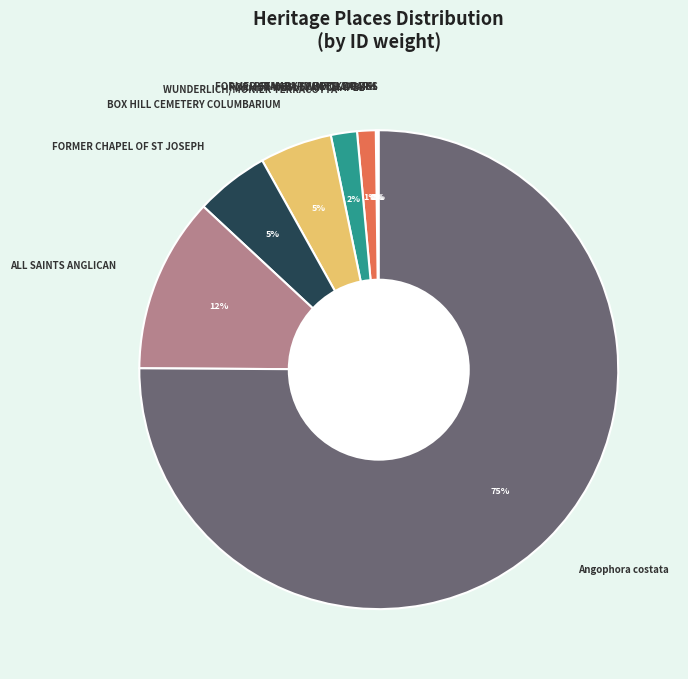

To the nearest percent, what is the difference between the ALL SAINTS ANGLICAN and Angophora costata slice percentages?

63%